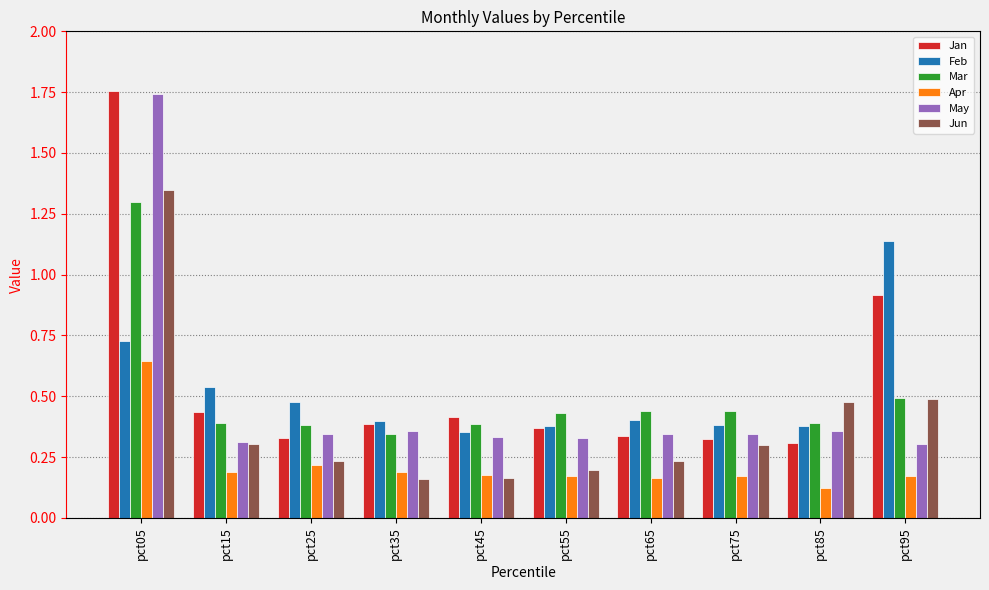

Is it true that Feb equals 0.4 at pct45?

True